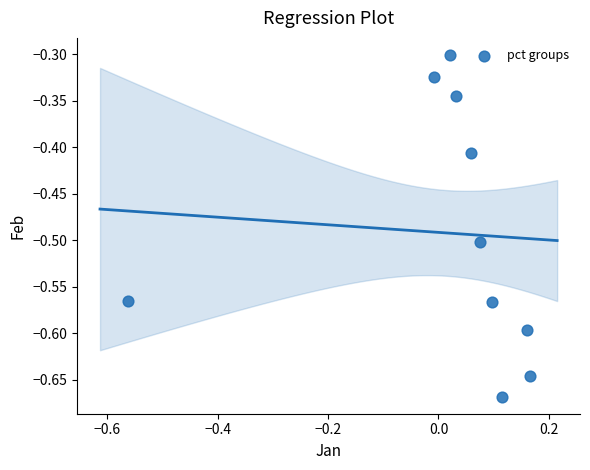

What is the range of Y values (max minus min)?

0.4